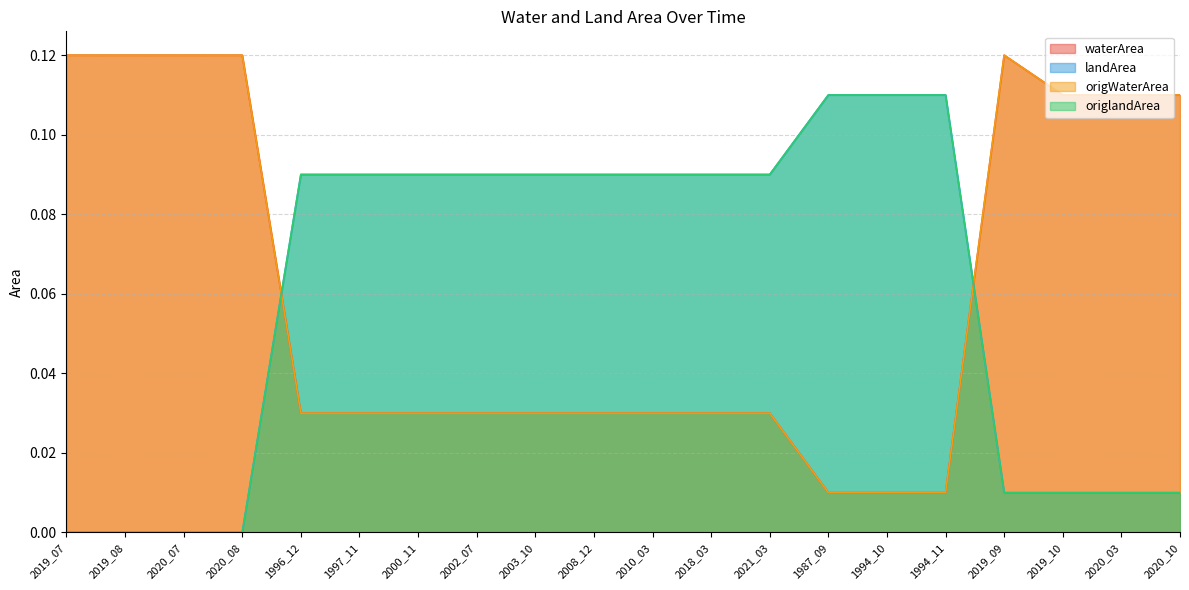

Is it true that waterArea equals 0.0 at 2018_03?

True